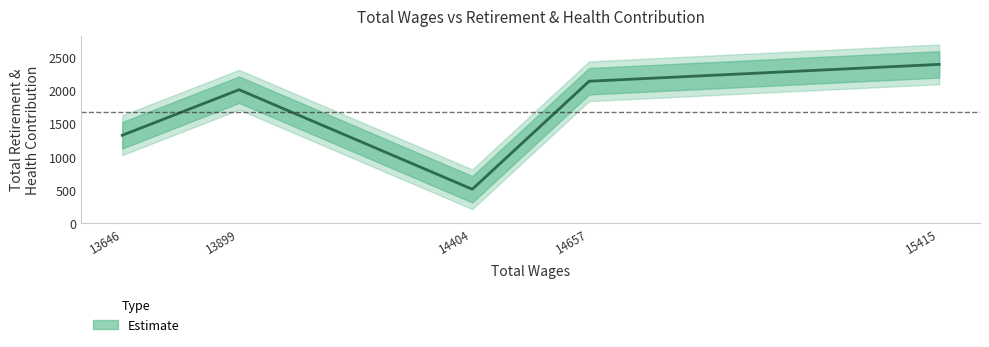

At which category does the data reach its first local peak?

13899